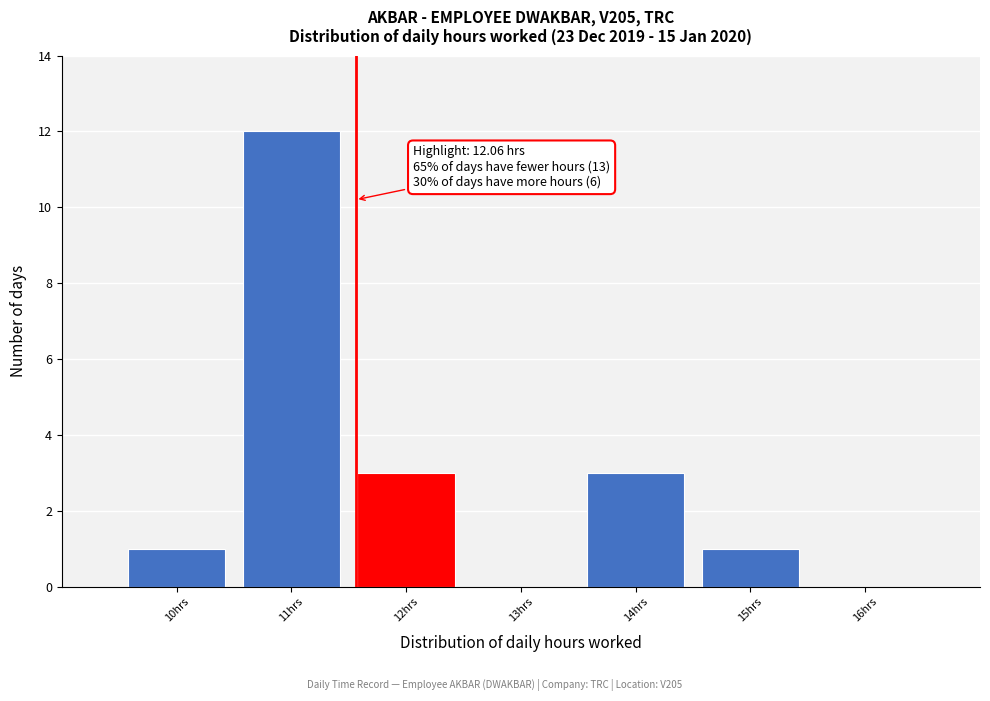

Reading left to right, extract all data points from this chart.

10hrs=1	11hrs=12	12hrs=3	13hrs=0	14hrs=3	15hrs=1	16hrs=0